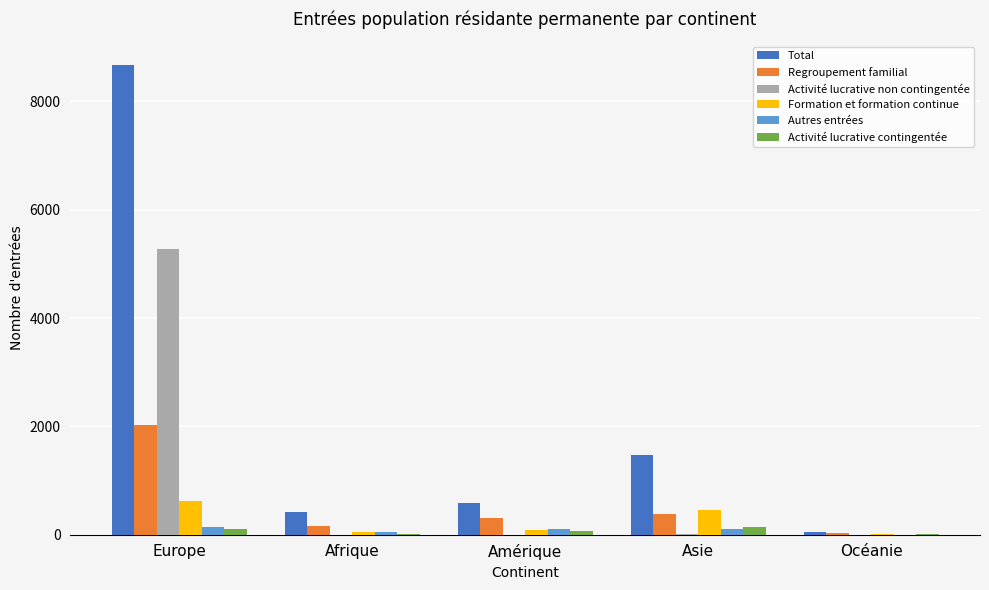

What is the approximate value of Regroupement familial at Océanie?

24